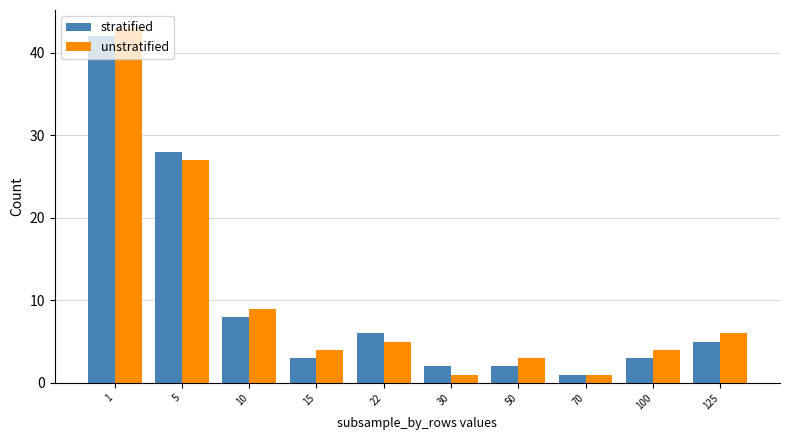

How many groups of bars are there?

10